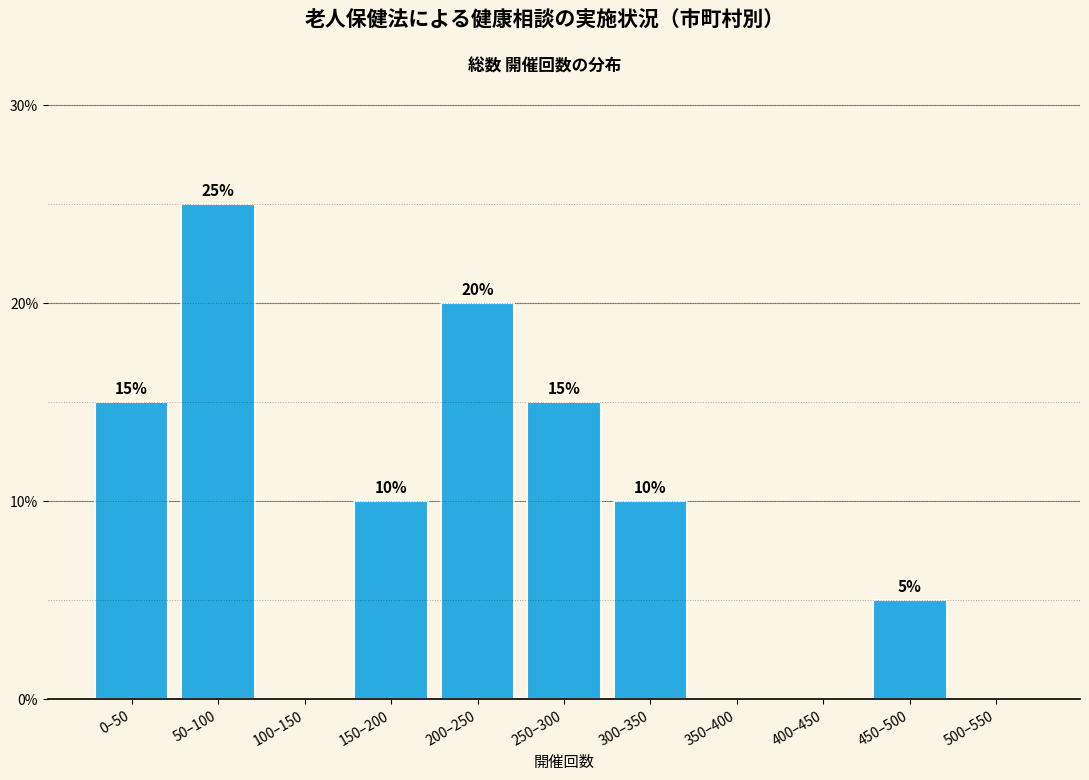

Reading left to right, transcribe all the data shown in this chart.

0–50=15	50–100=25	100–150=0	150–200=10	200–250=20	250–300=15	300–350=10	350–400=0	400–450=0	450–500=5	500–550=0